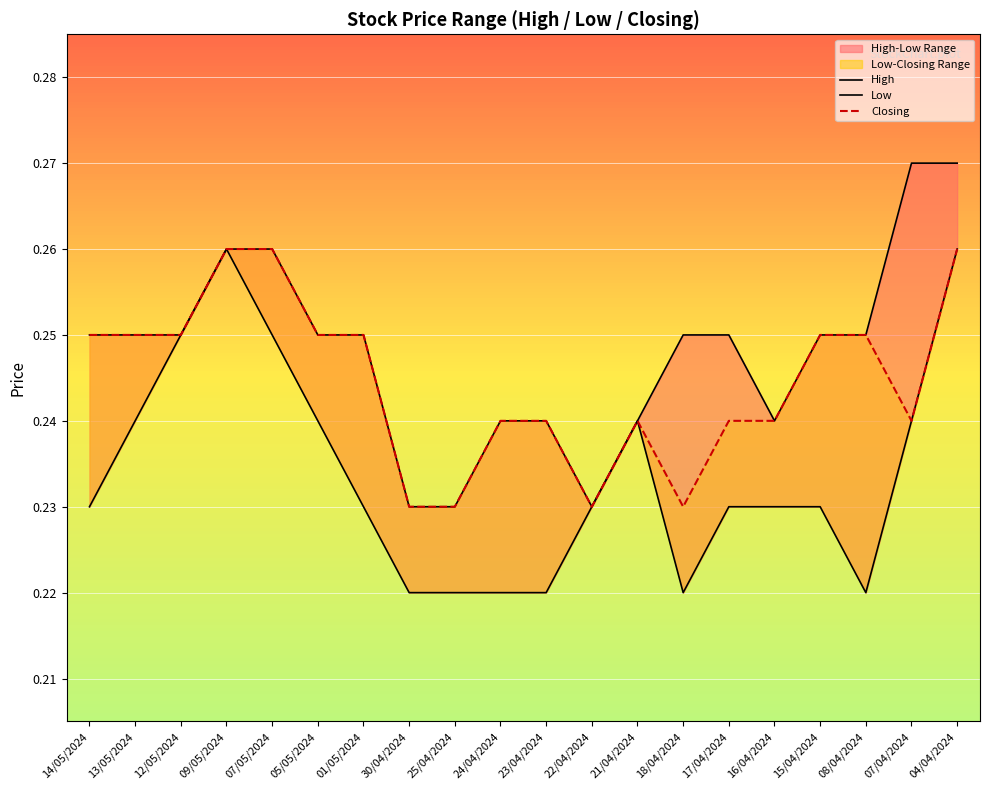

At how many categories does at least one series exceed 0?

20